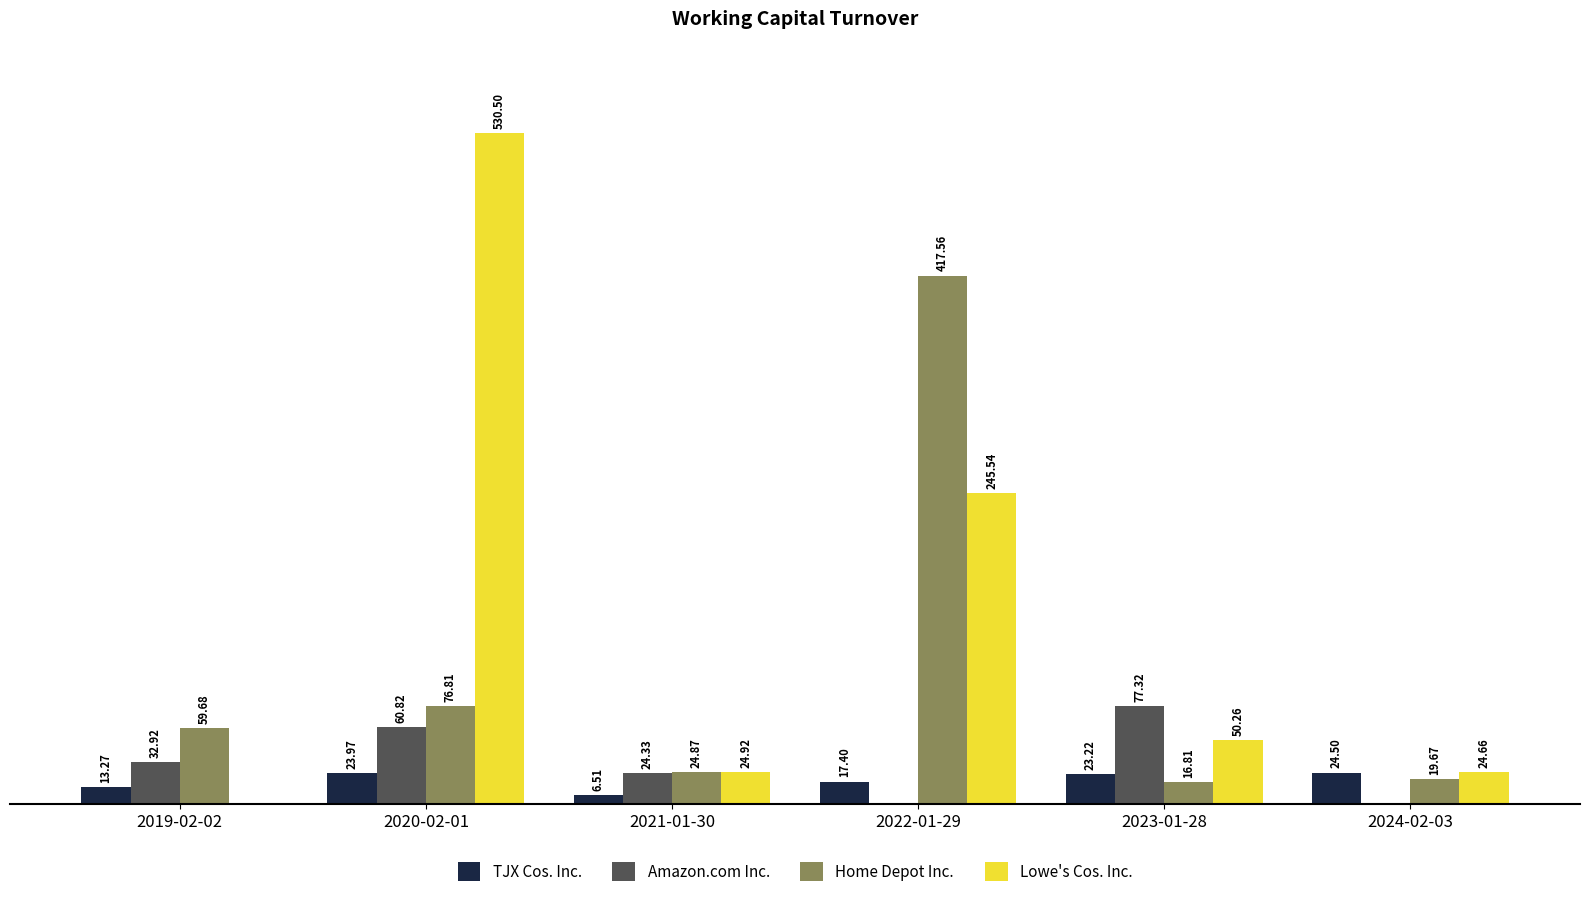

Between 2021-01-30 and 2022-01-29, which series saw the biggest shift?

Home Depot Inc.